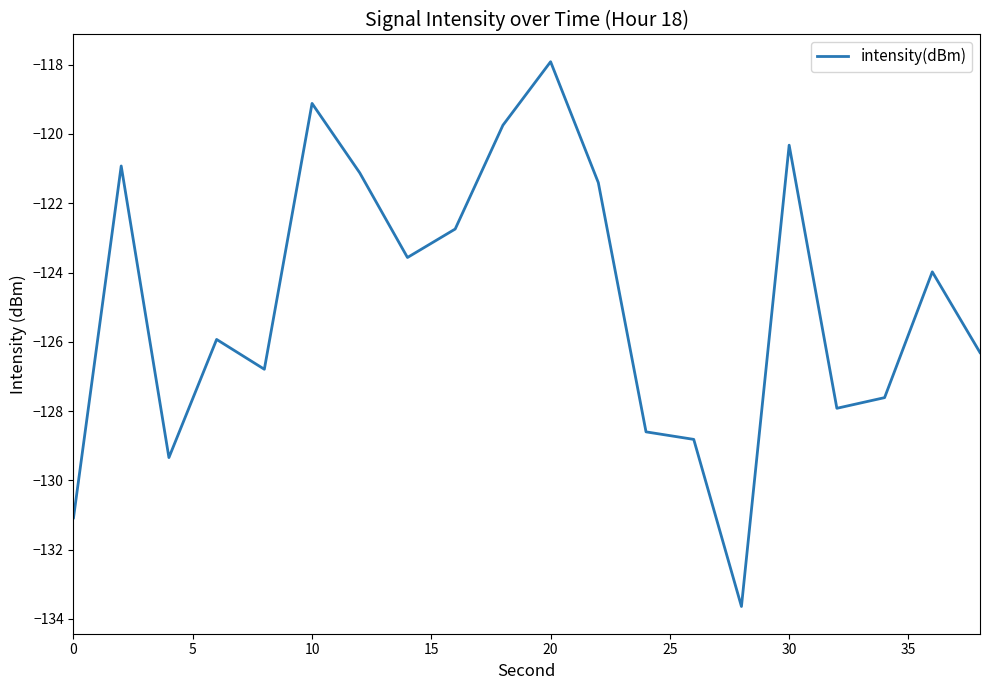

What is the minimum value shown in the chart?

-133.6